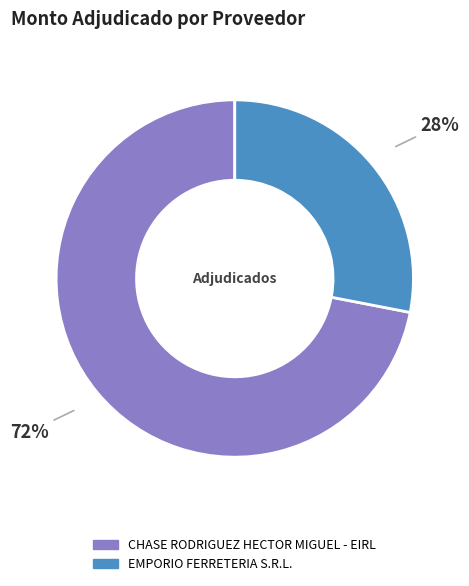

Is the sum of CHASE RODRIGUEZ HECTOR MIGUEL - EIRL and EMPORIO FERRETERIA S.R.L. greater than half?

Yes